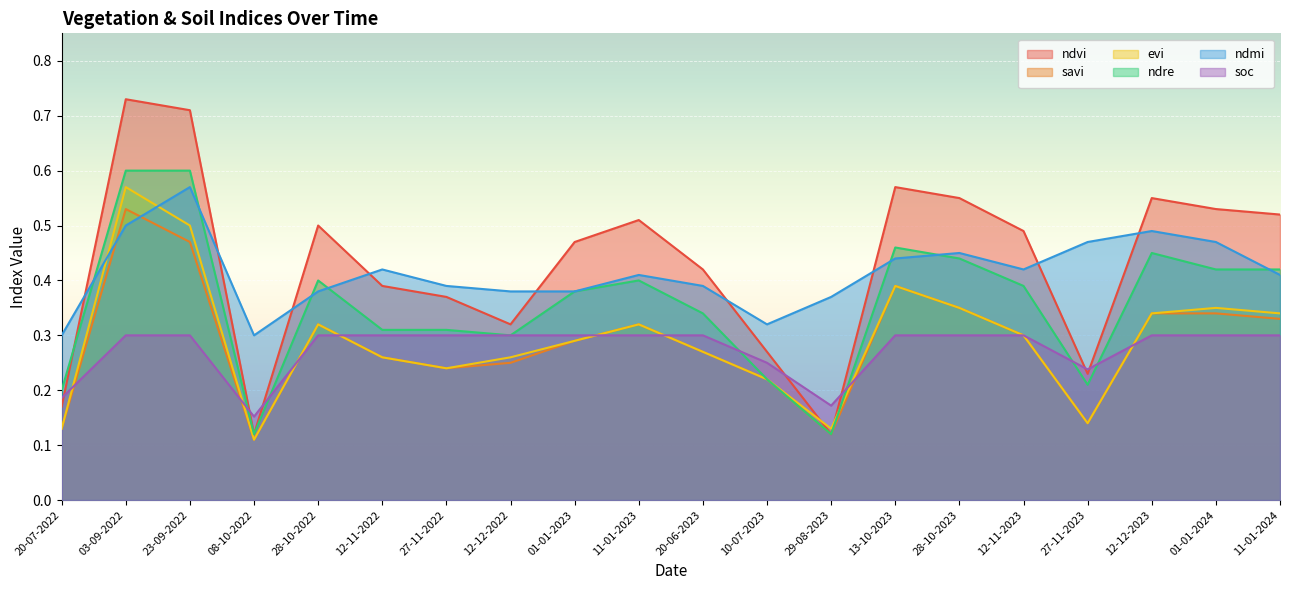

What is the approximate value of soc at 11-01-2024?

0.3